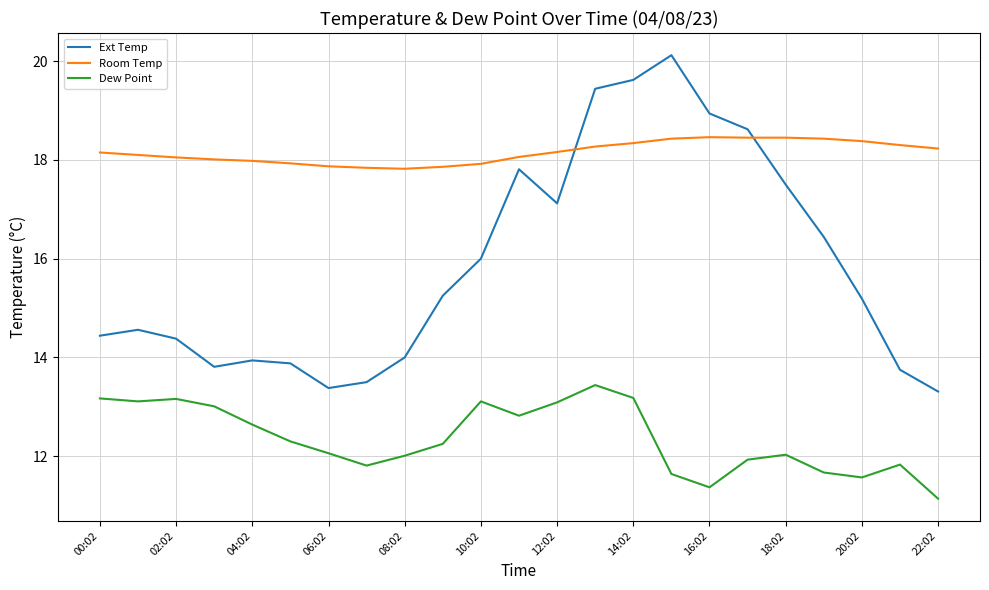

Rank the series by their maximum value, from lowest to highest.

Dew Point, Room Temp, Ext Temp